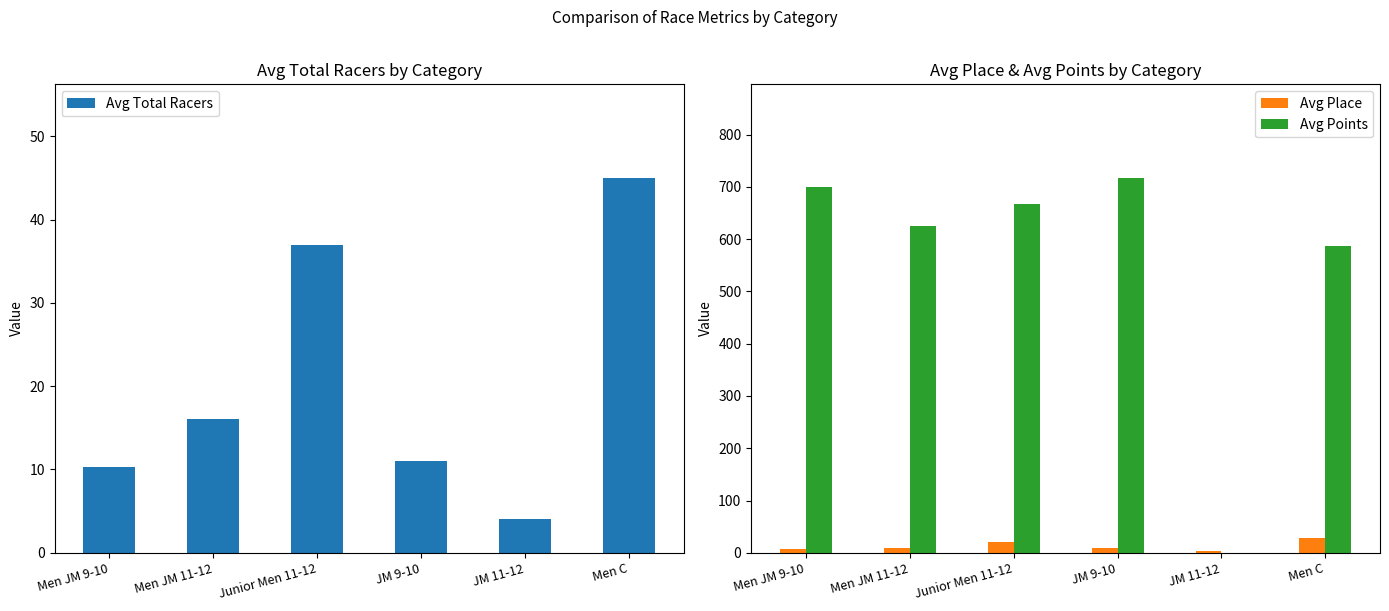

What position from the left is JM 11-12?

5